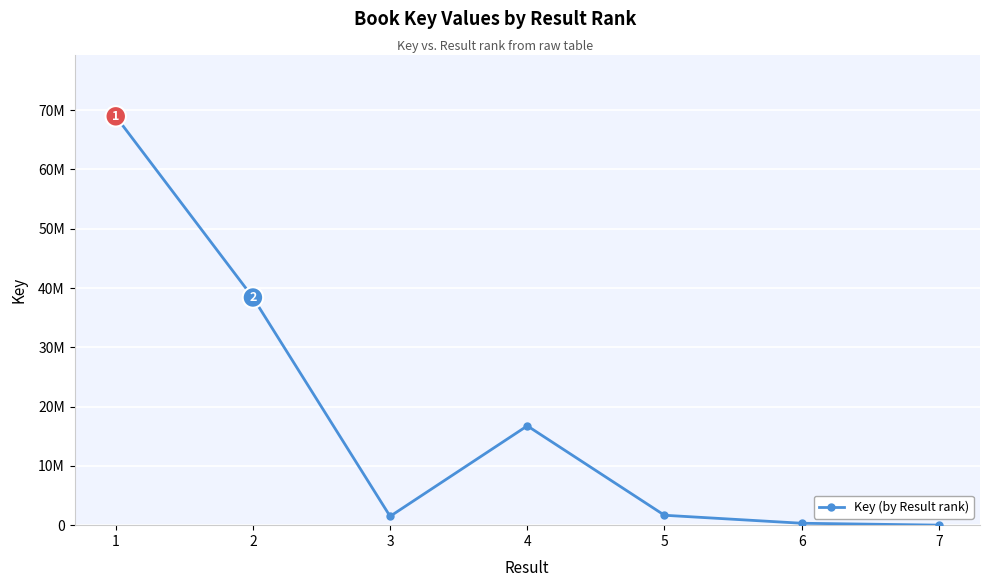

How many interior local valleys (lower than both neighbors) does the data have?

1